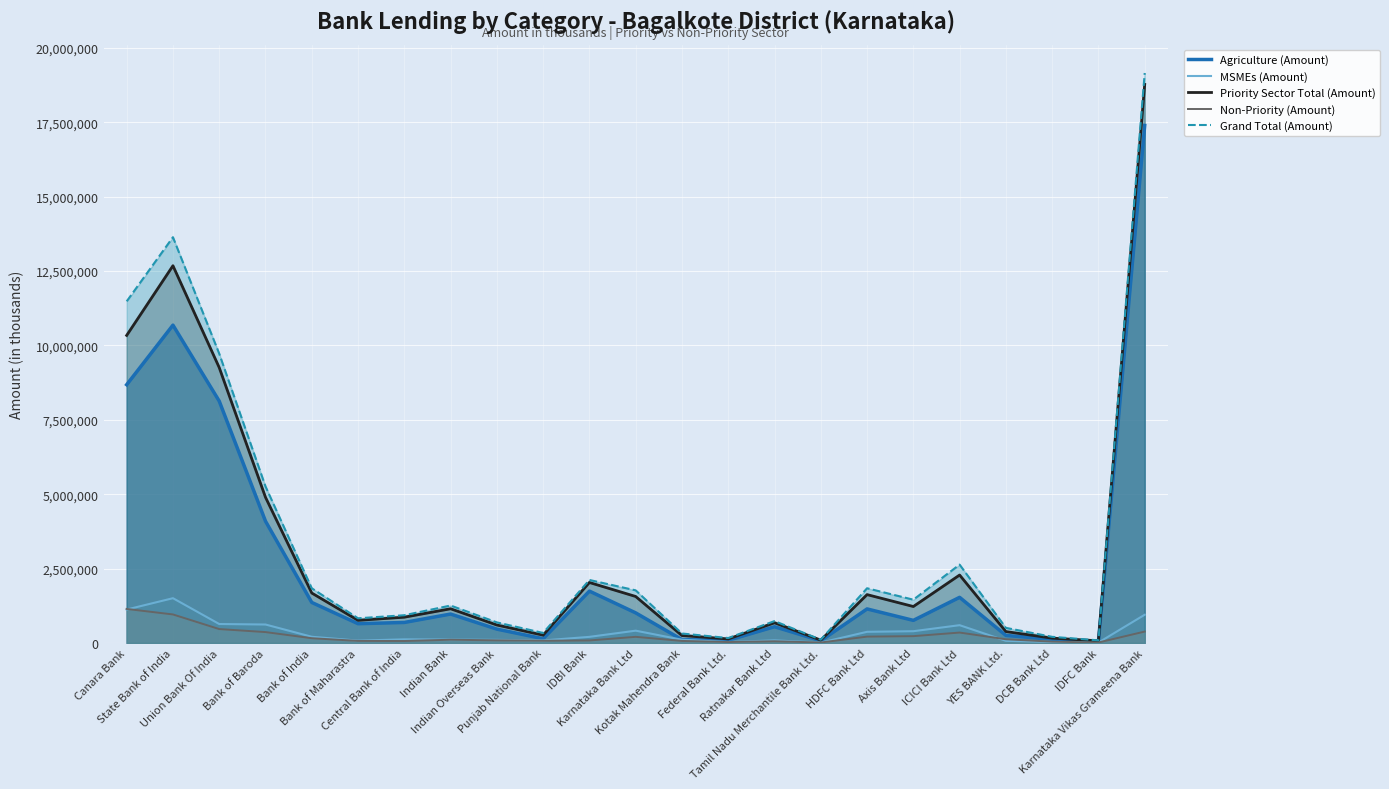

How many data points in Grand Total (Amount) are less than 1258283?

11